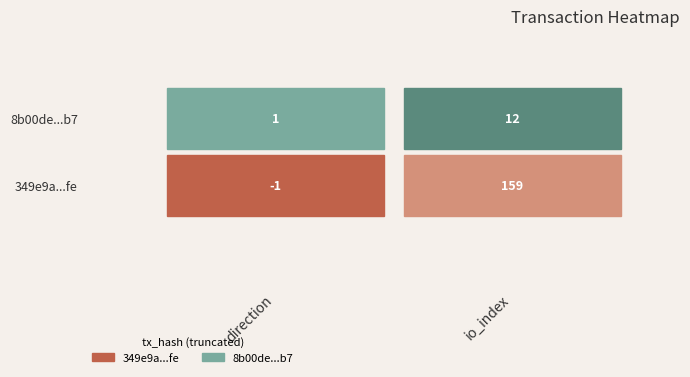

How many categories are shown in the chart?

2